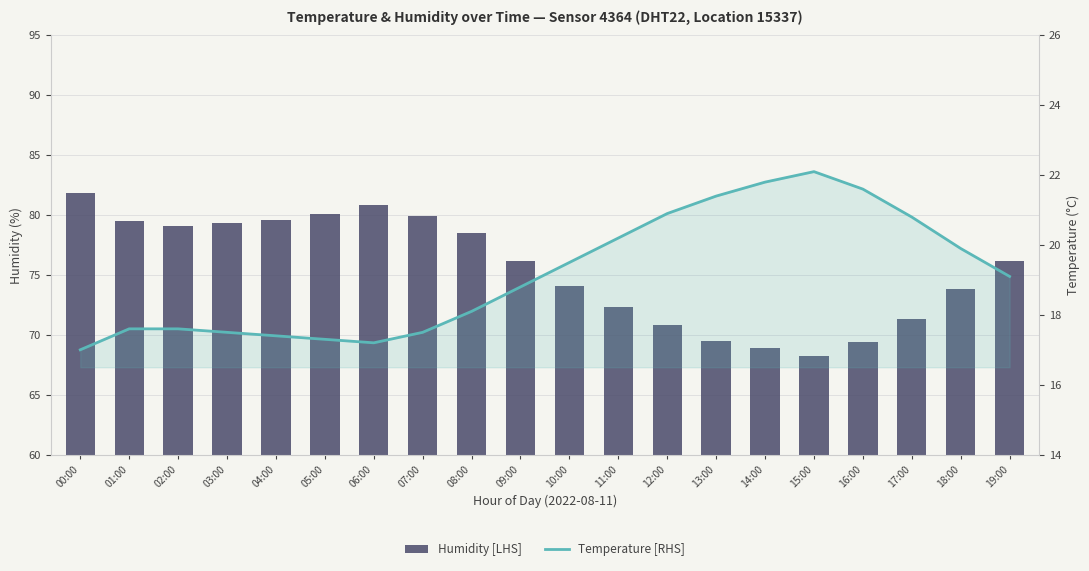

What is the total value across all series at 12:00?

91.7